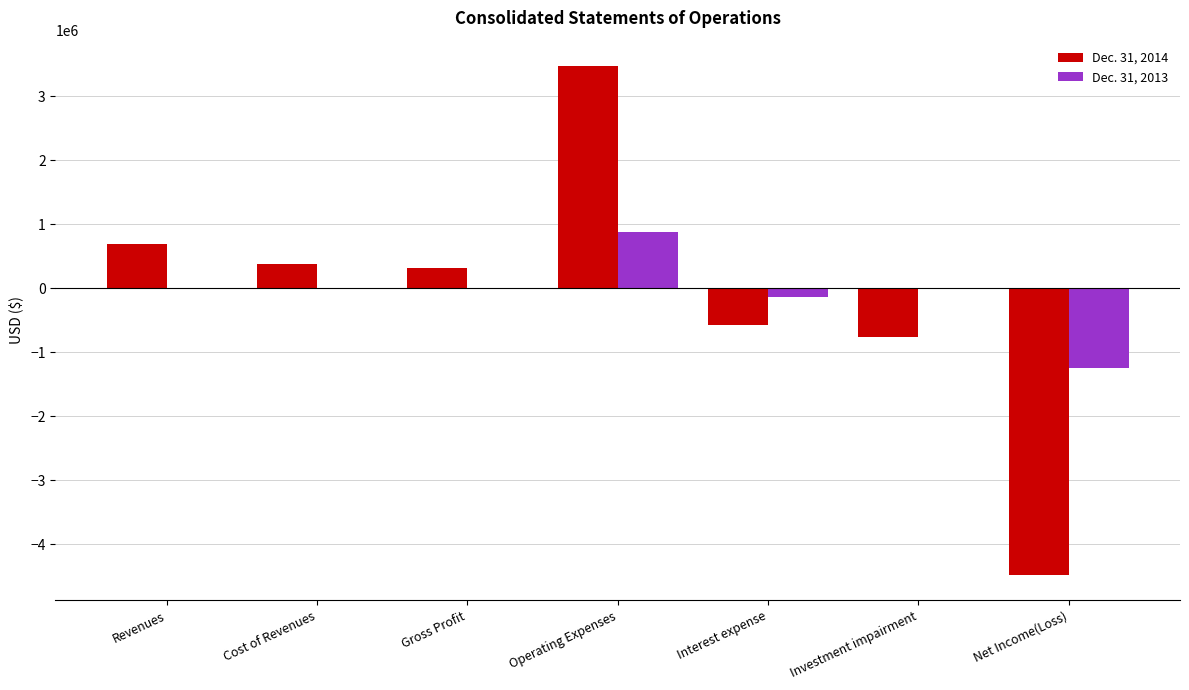

What is the total value across all series at Cost of Revenues?

379066